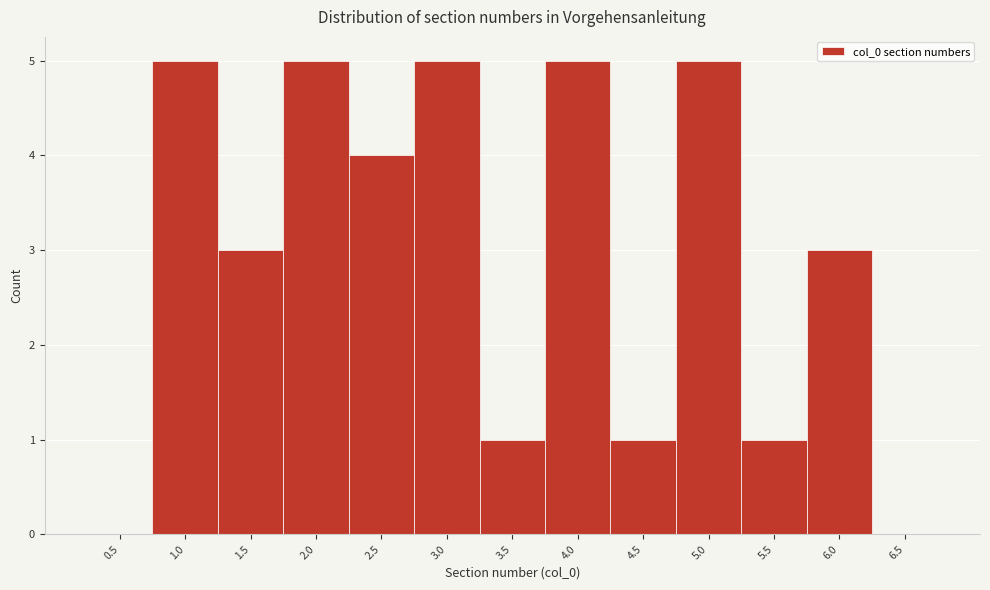

Reading left to right, list all the values displayed in this chart.

0.5=0	1.0=5	1.5=3	2.0=5	2.5=4	3.0=5	3.5=1	4.0=5	4.5=1	5.0=5	5.5=1	6.0=3	6.5=0